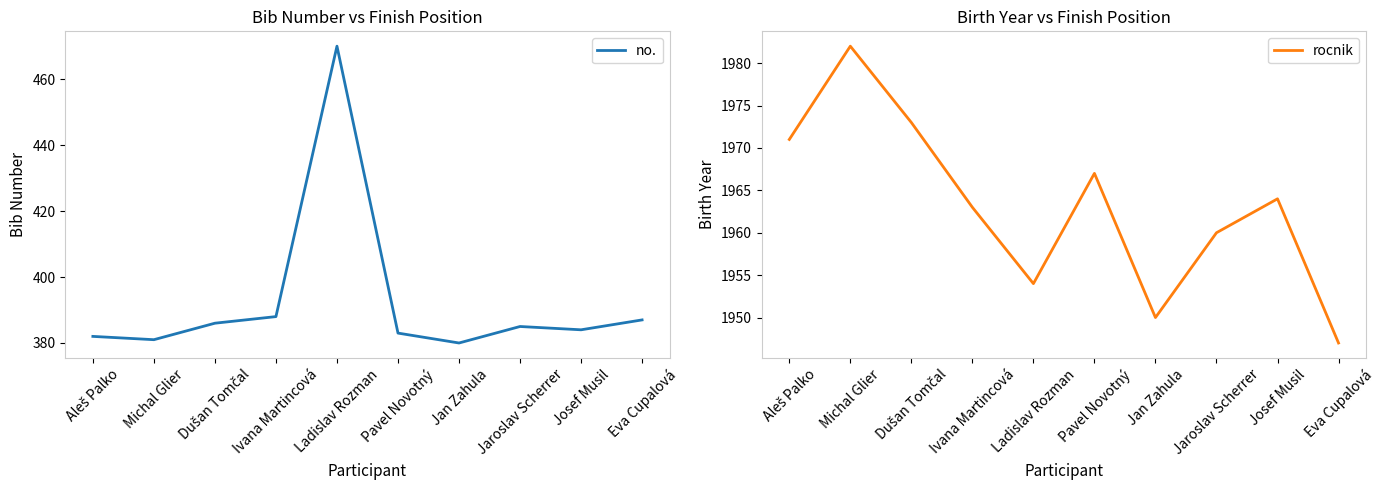

Where is the first local minimum for rocnik?

Ladislav Rozman